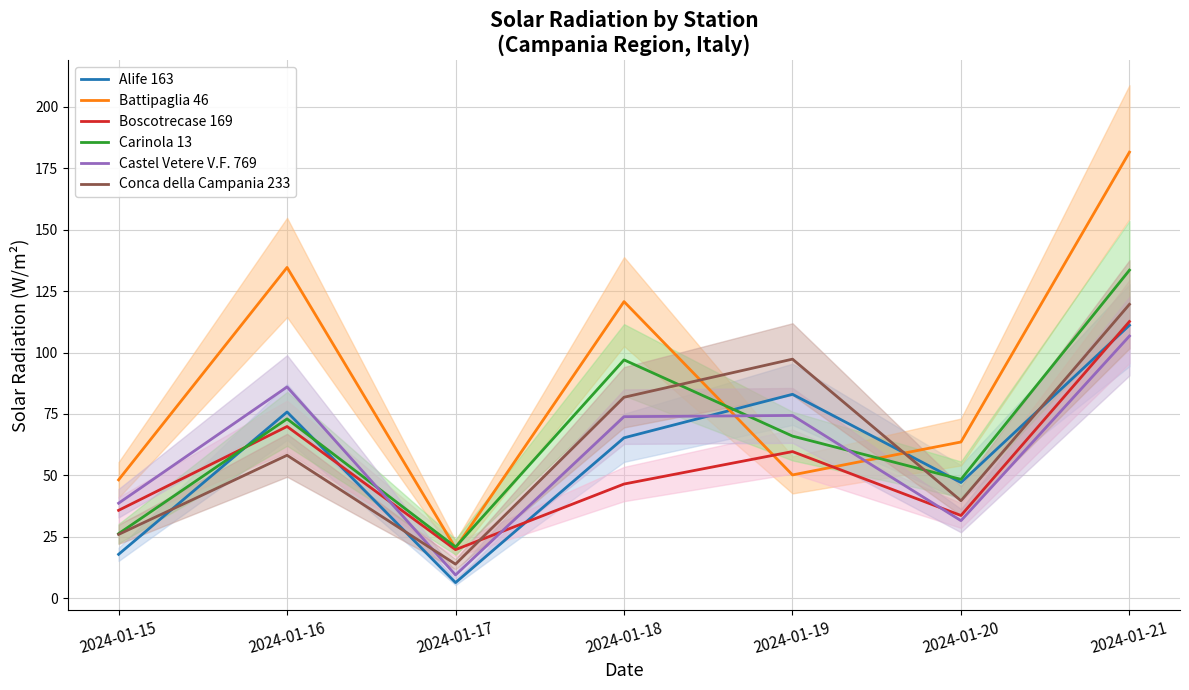

Is it true that Alife 163 equals 25.0 at 2024-01-19?

False